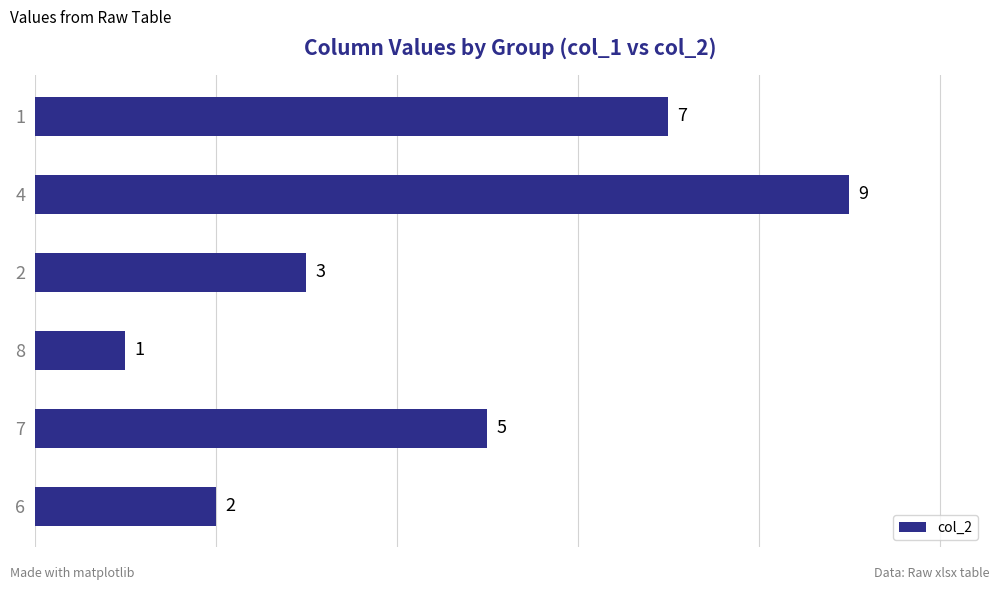

How many series are shown in this chart?

1